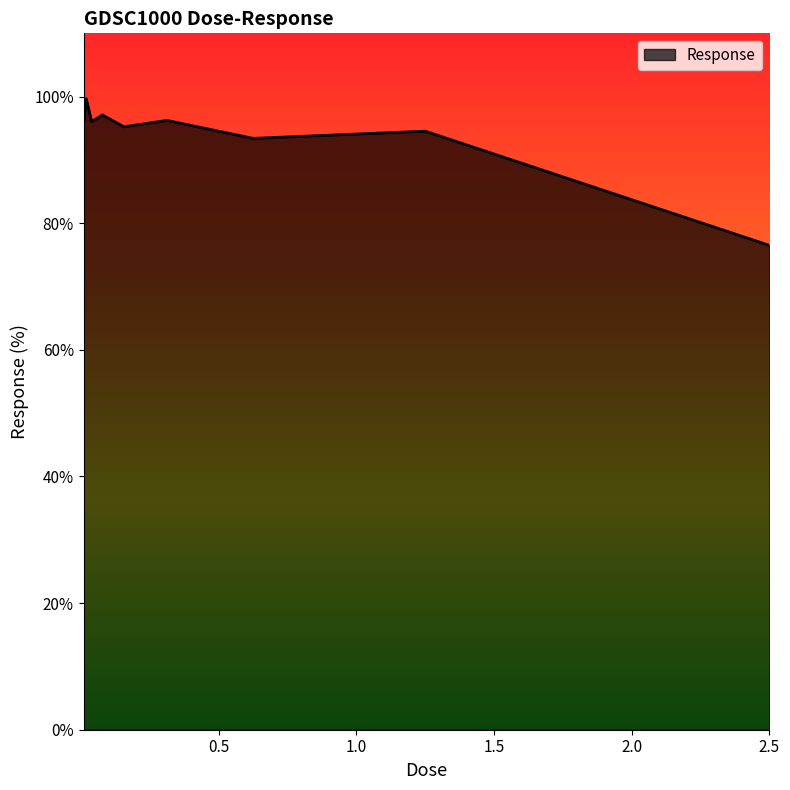

What is the difference between the maximum and minimum values?

23.2